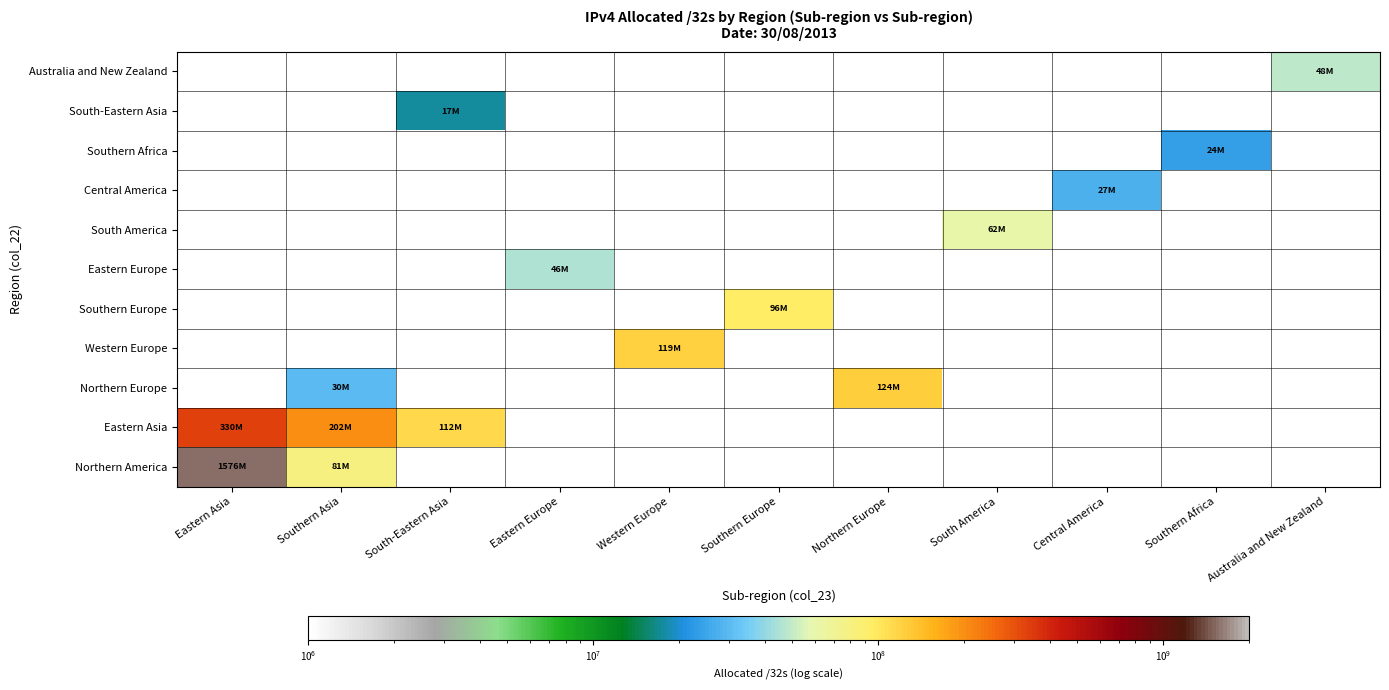

Which series has the widest spread of values?

Northern America